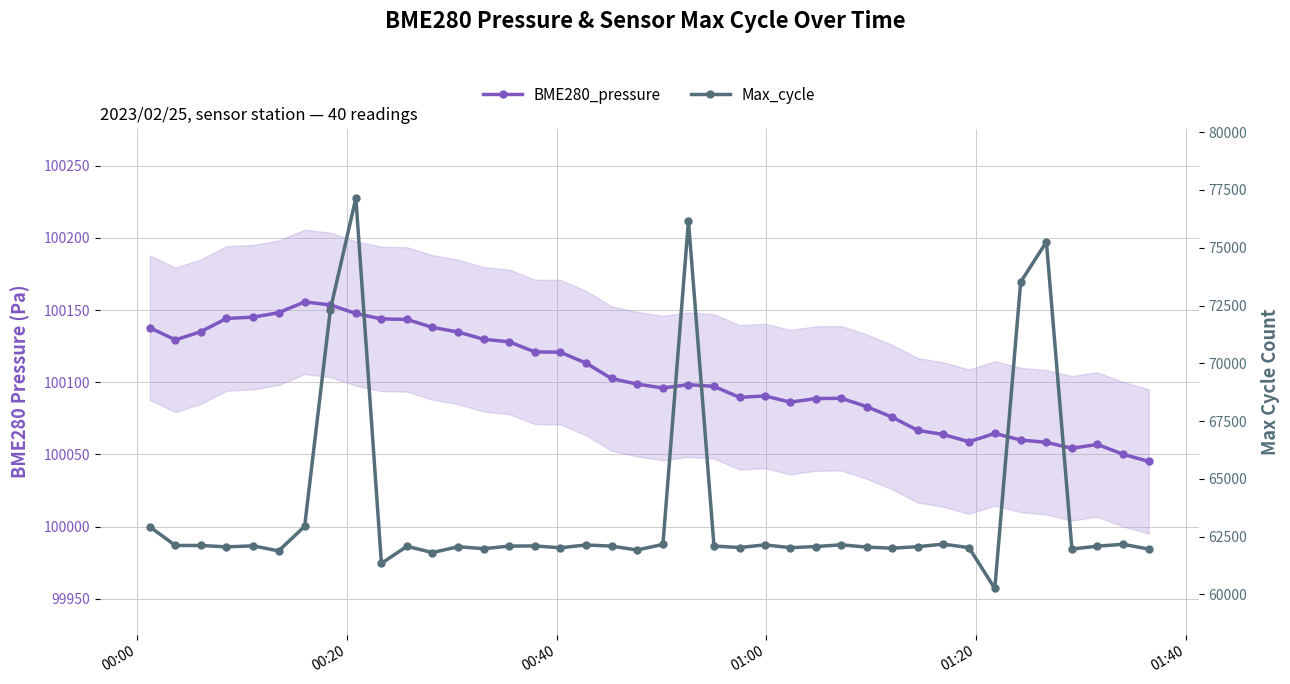

What is the highest value of the BME280_pressure series?

100155.6